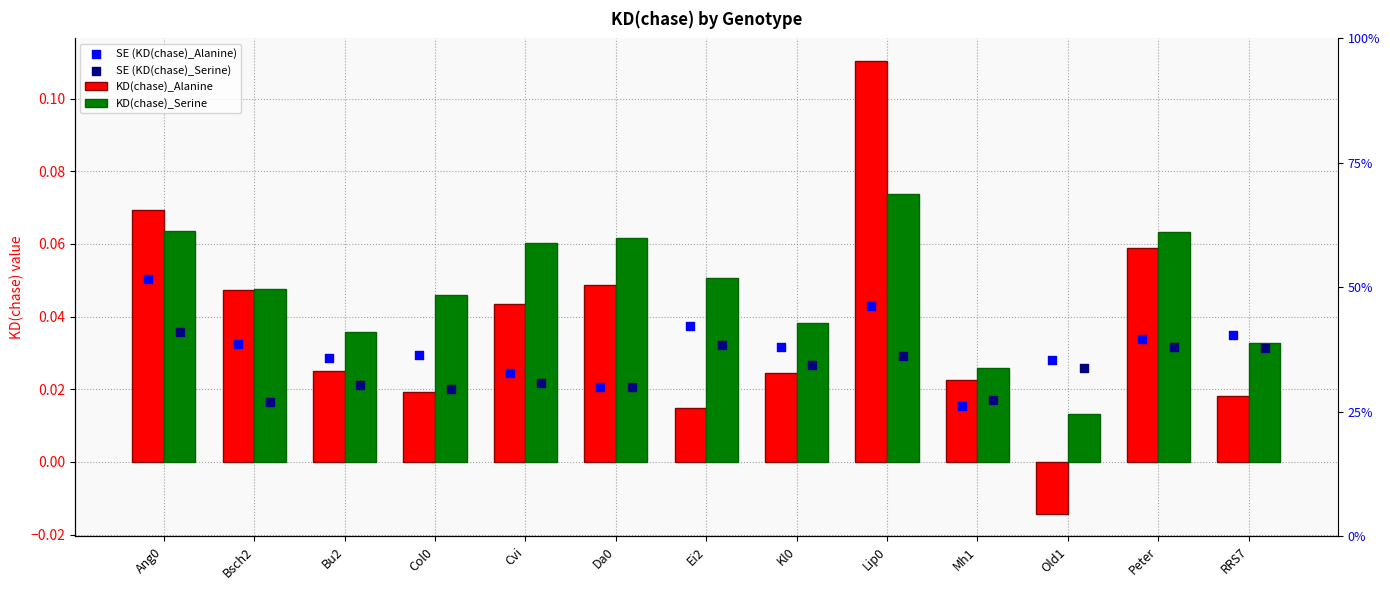

Is the value of KD(chase)_Alanine at Kl0 greater than the value of SE (KD(chase)_Serine) at Col0?

Yes